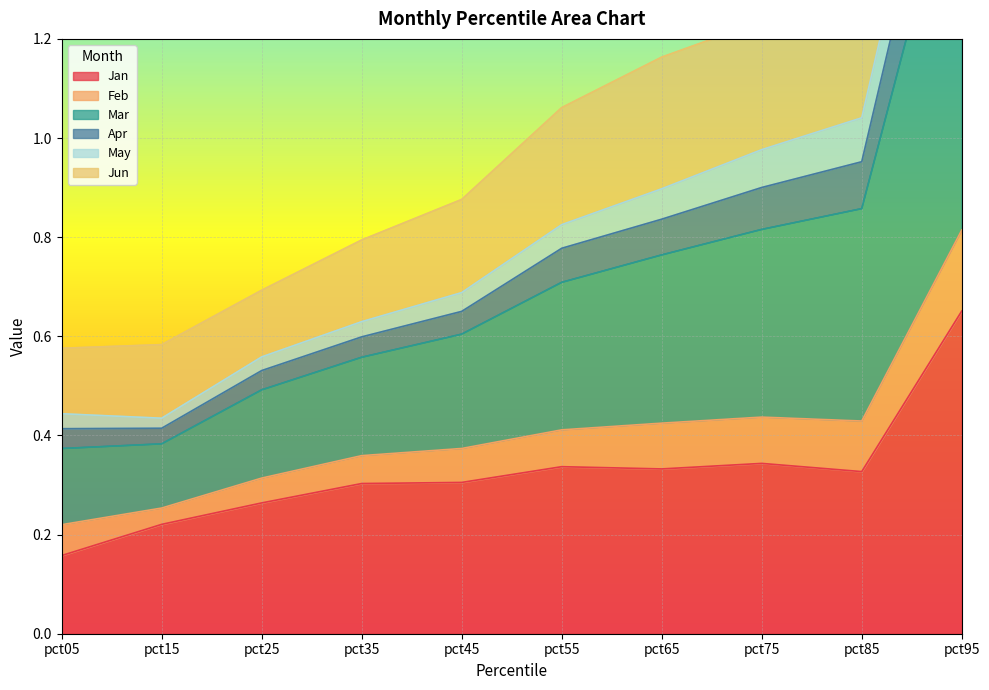

What is the sum of all Jun values?

11.3